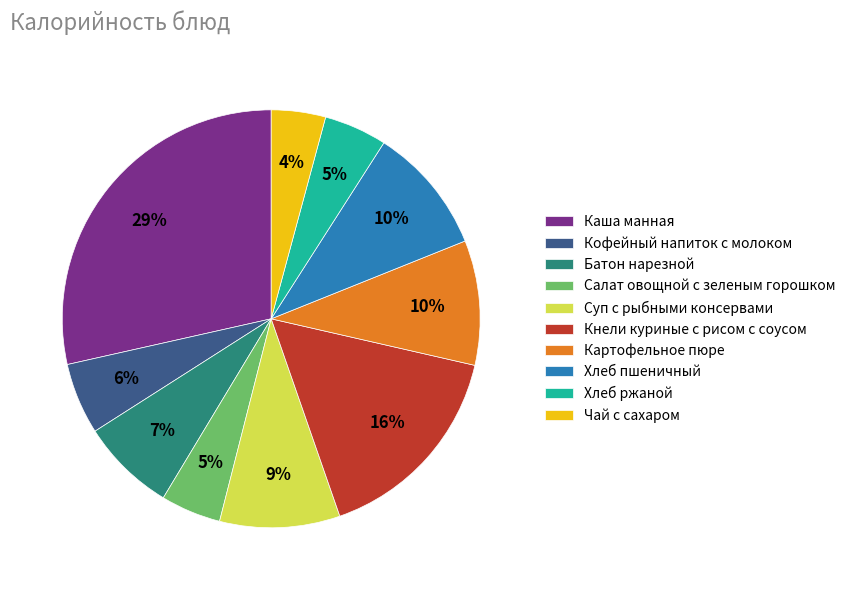

Is there any slice that represents more than half of the pie?

No